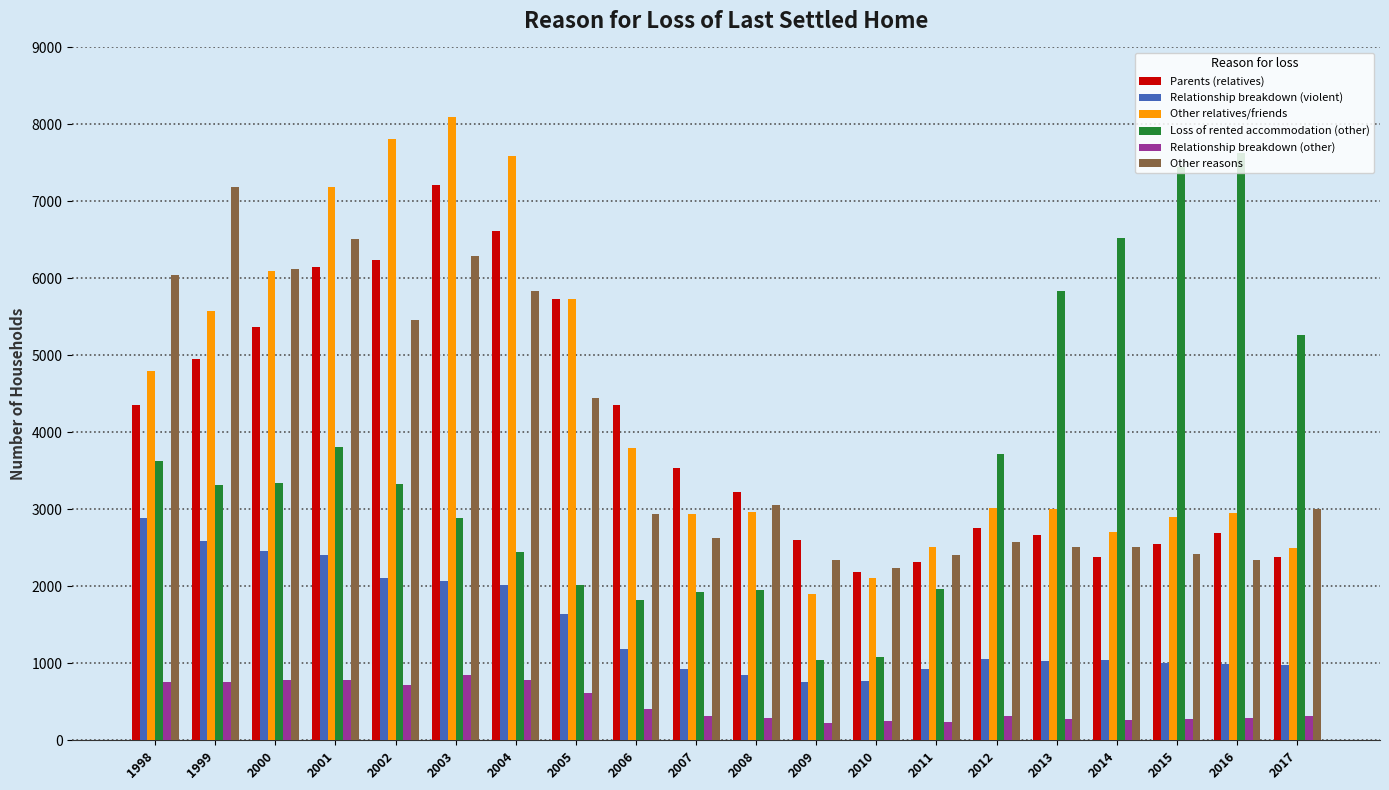

The Relationship breakdown (violent) series shows 1297 at 2011. True or false?

False